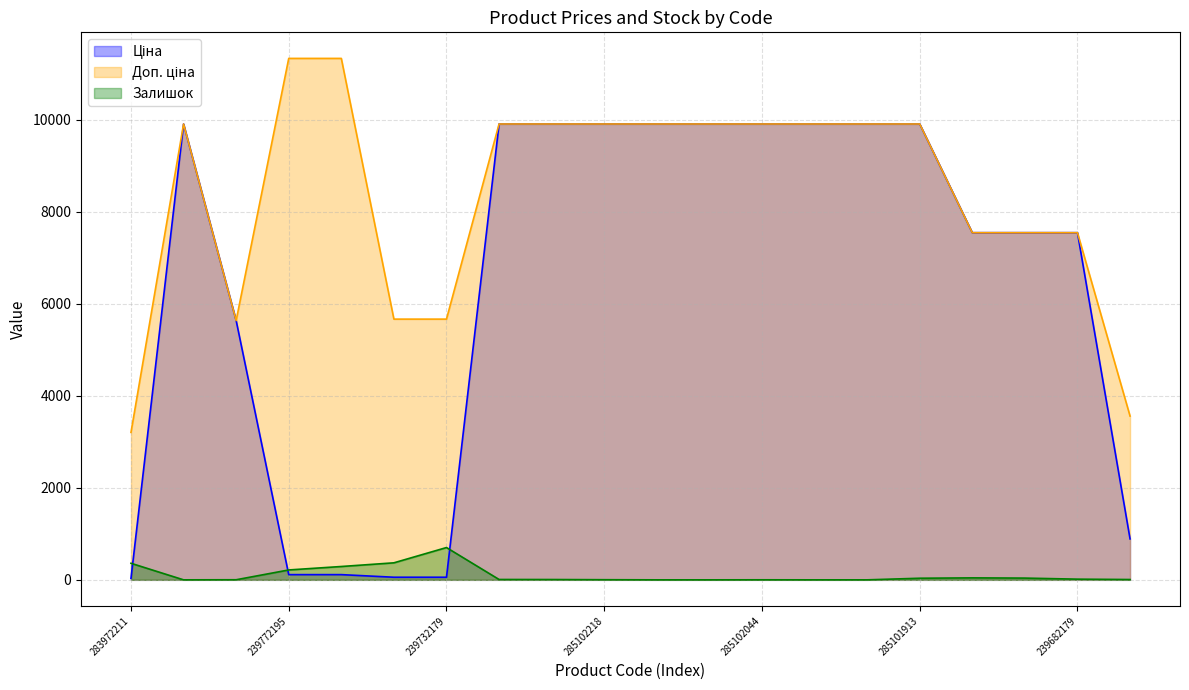

Which category has the lowest value in the Доп. ціна series?

283972211